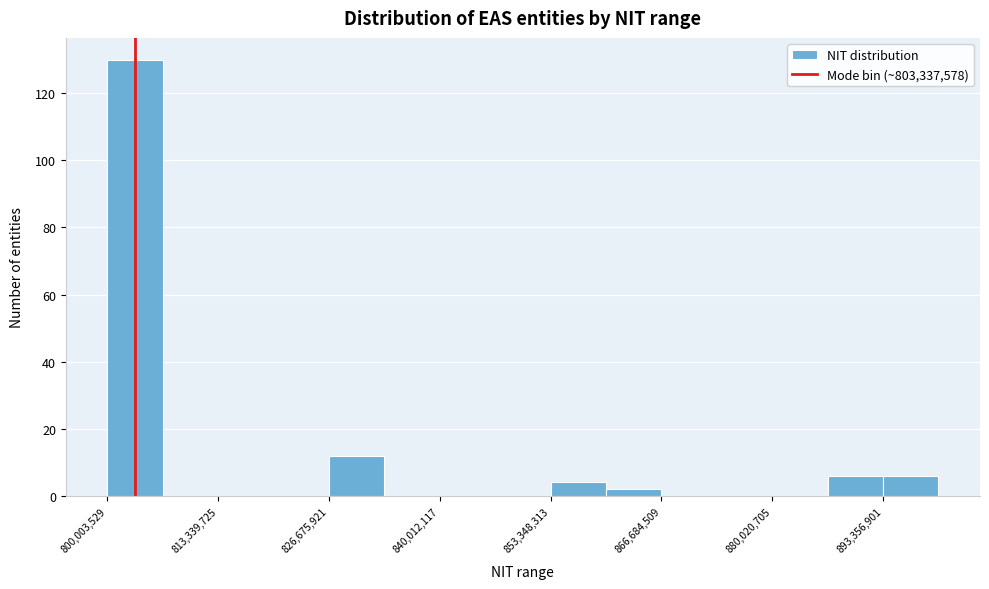

Around what value on the x-axis is the tallest bar? Give the approximate position of its centre, as read against the axis.

804000000